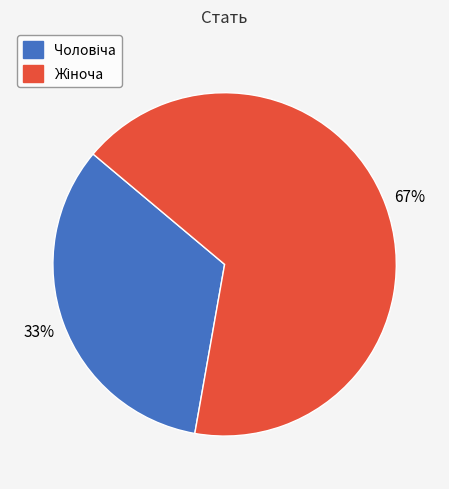

Is there a majority slice in this chart?

Yes